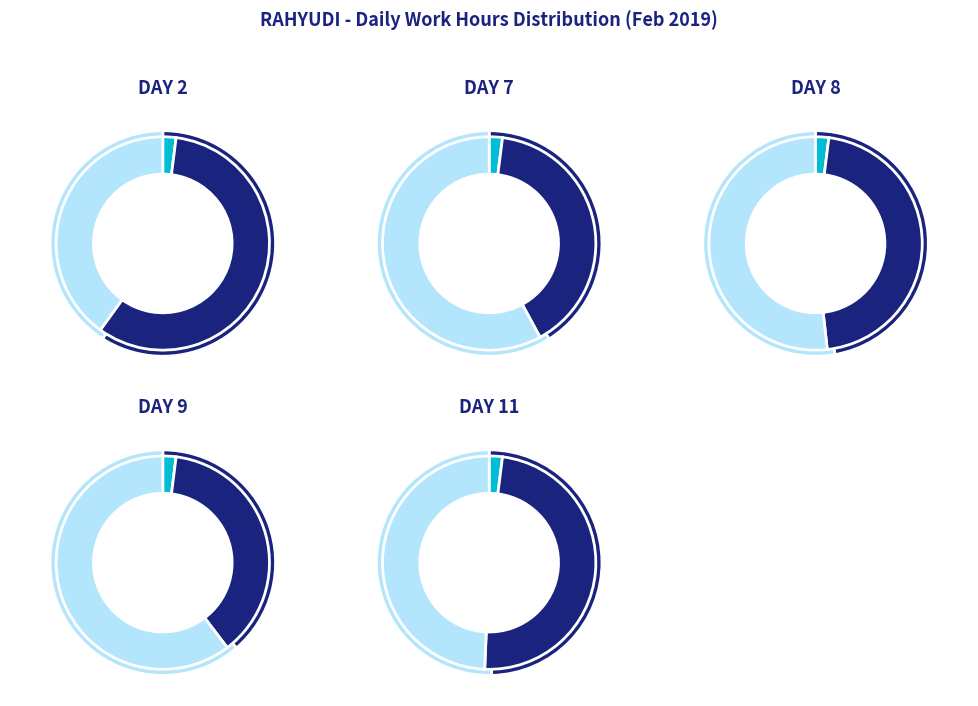

What percentage is NOT represented by Day 2?

87.8%